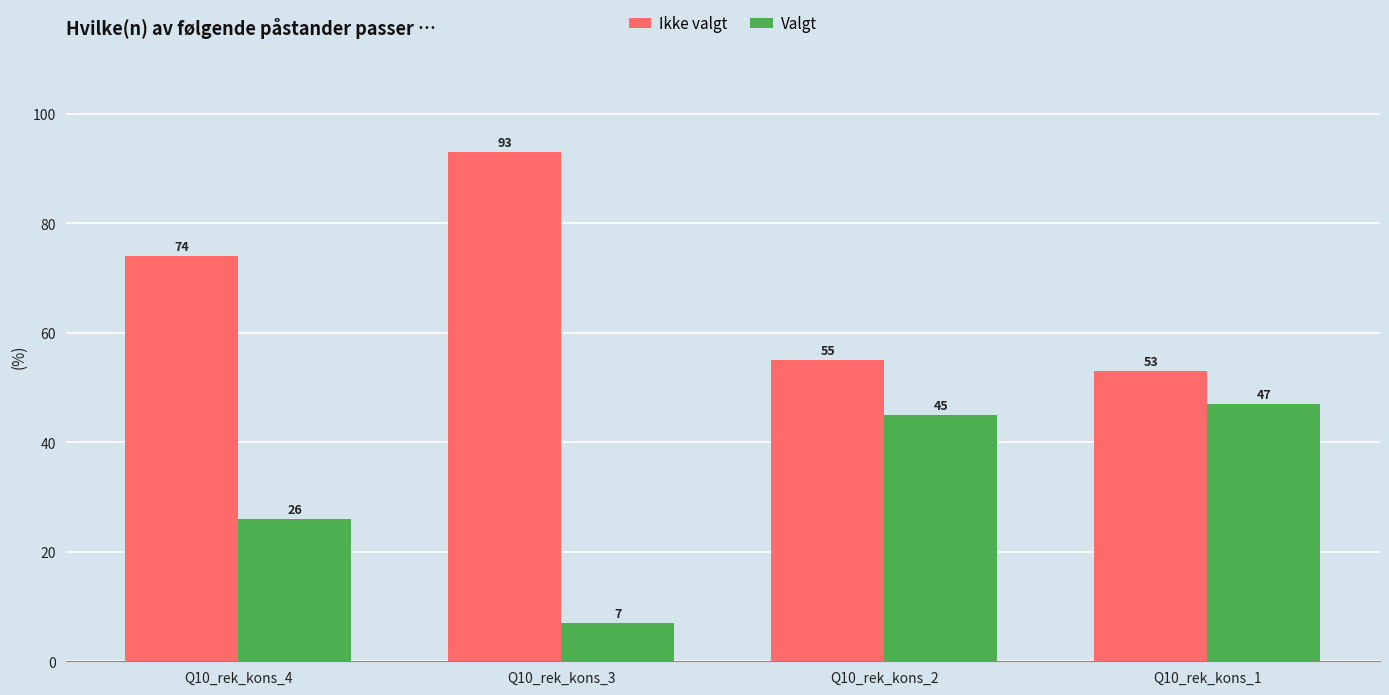

What is the difference between the Valgt values at Q10_rek_kons_3 and Q10_rek_kons_4?

19